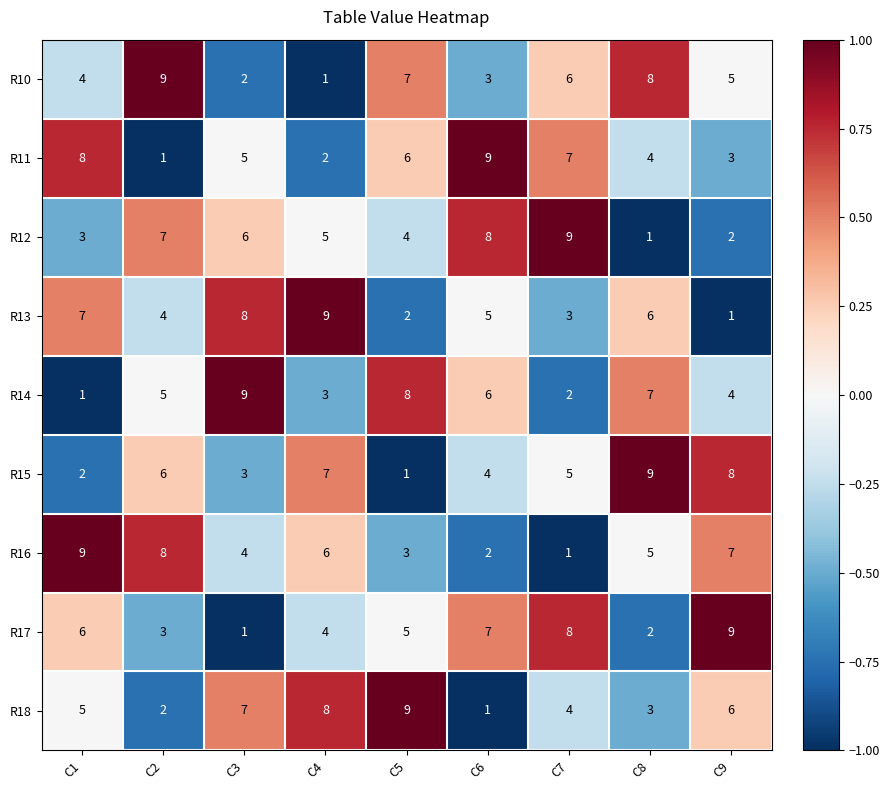

Is the value of R16 at C6 greater than the value of R11 at C3?

No